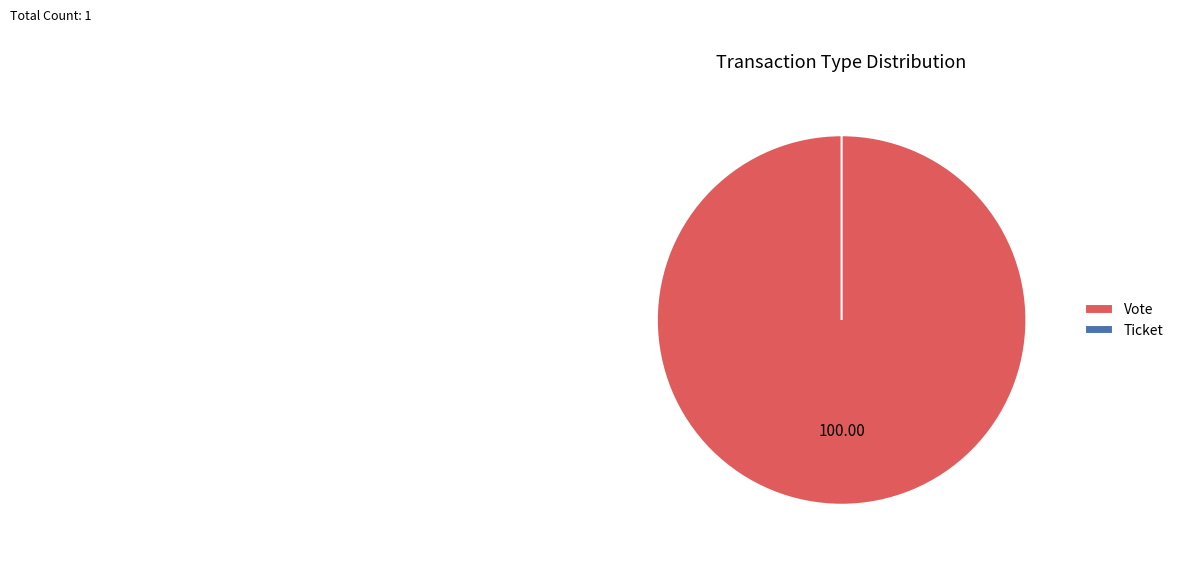

Count the number of slices in the pie.

2